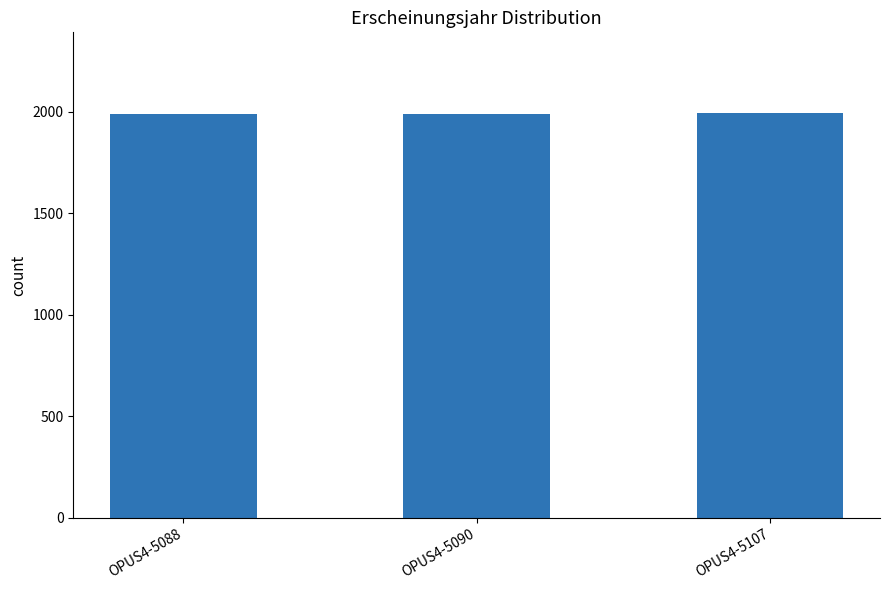

What is the greatest value displayed?

1993